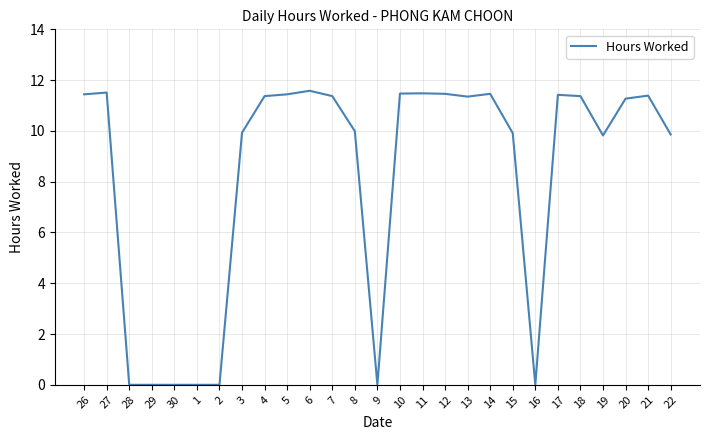

What is the maximum value shown in the chart?

11.6